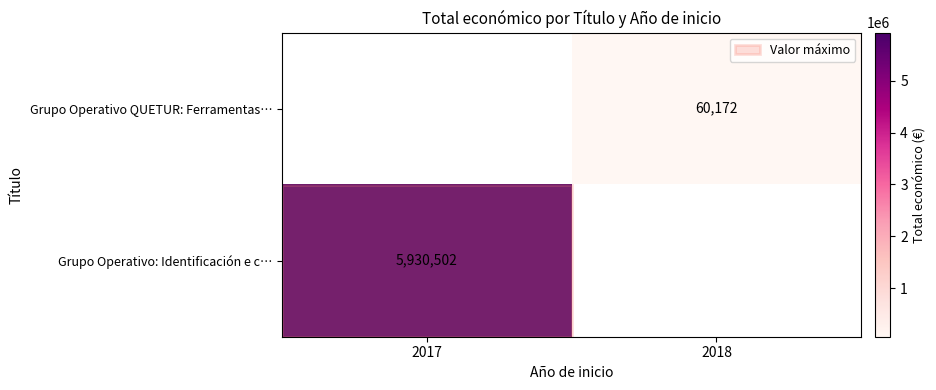

Is it true that Grupo Operativo: Identificación e c… equals 2095100 at 2017?

False